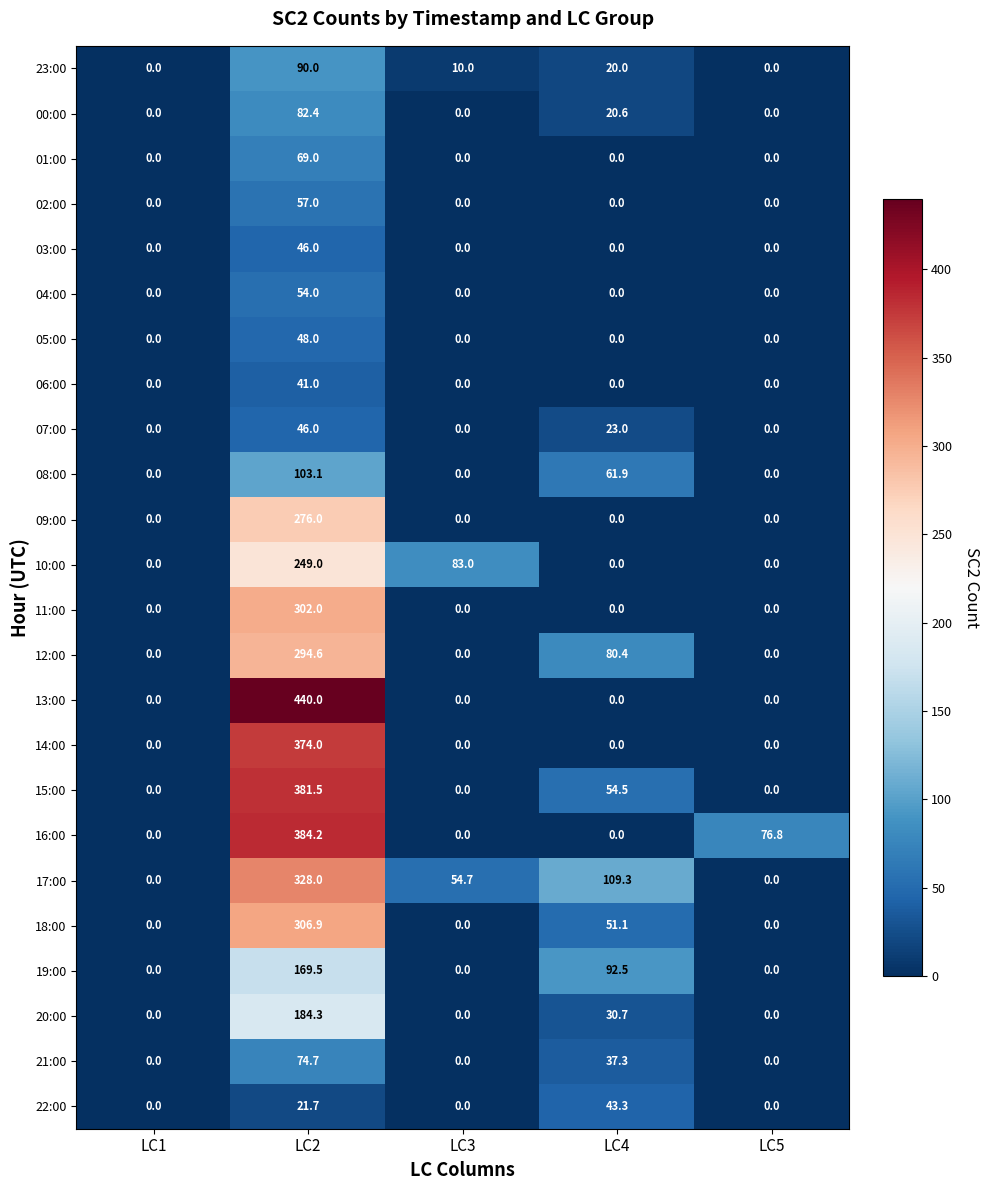

What is the difference between the highest and lowest values at LC5?

76.8